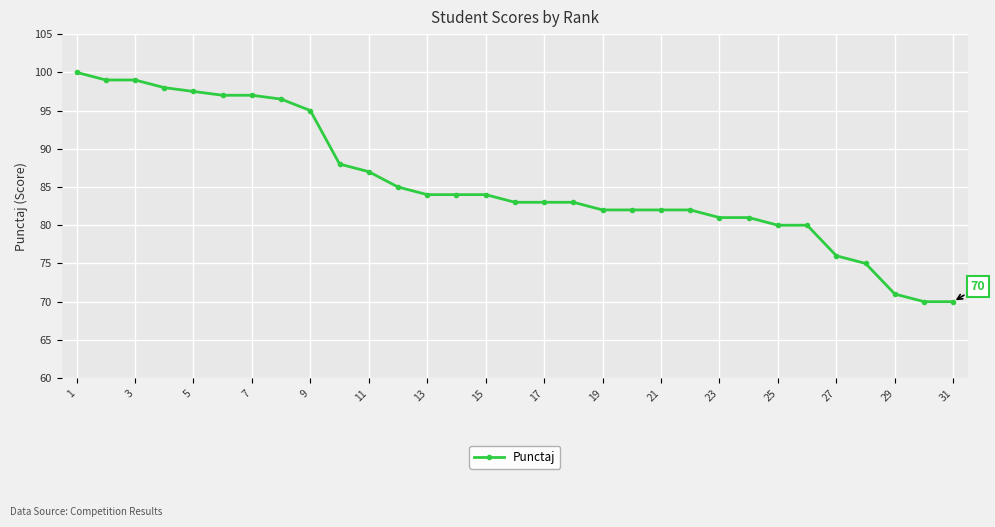

Does the chart display data point markers on the line(s)?

Yes